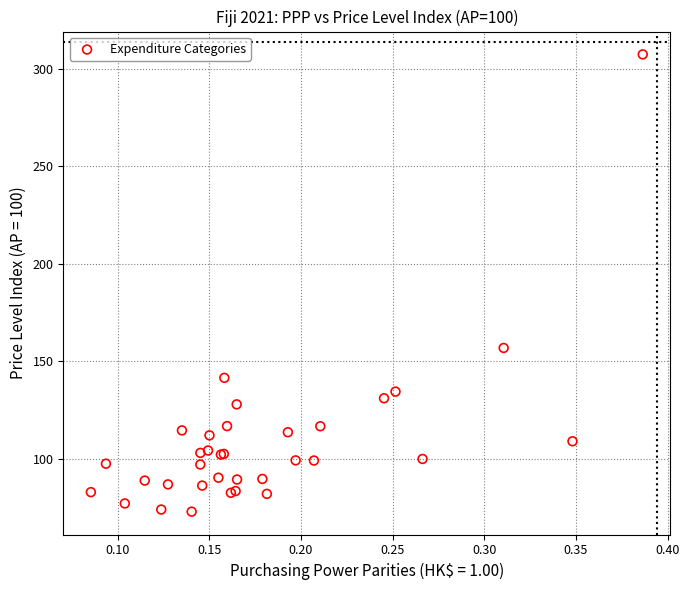

What Y value in the scatter plot is closest to 190?

156.9